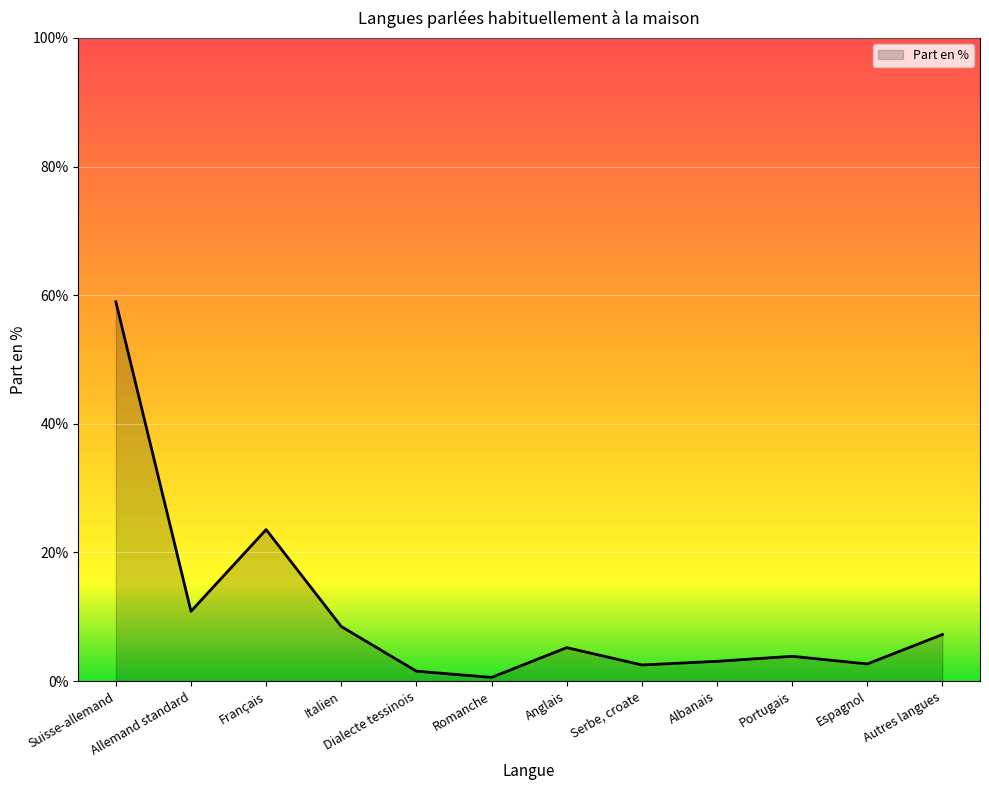

Rank the categories by value from highest to lowest.

Suisse-allemand, Français, Allemand standard, Italien, Autres langues, Anglais, Portugais, Albanais, Espagnol, Serbe, croate, Dialecte tessinois, Romanche